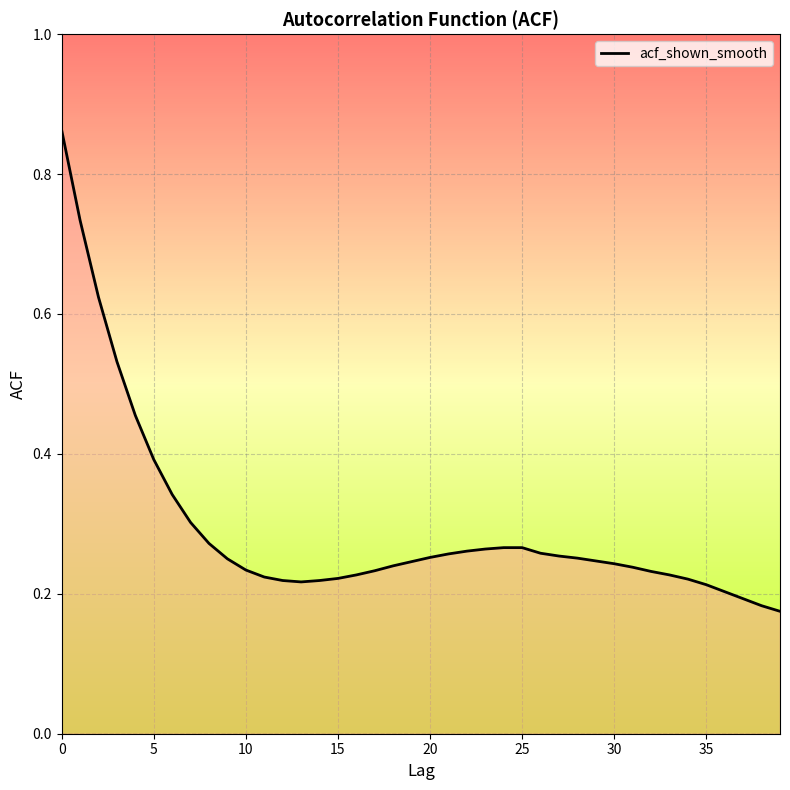

Count the values in the range 0 to 1.

40